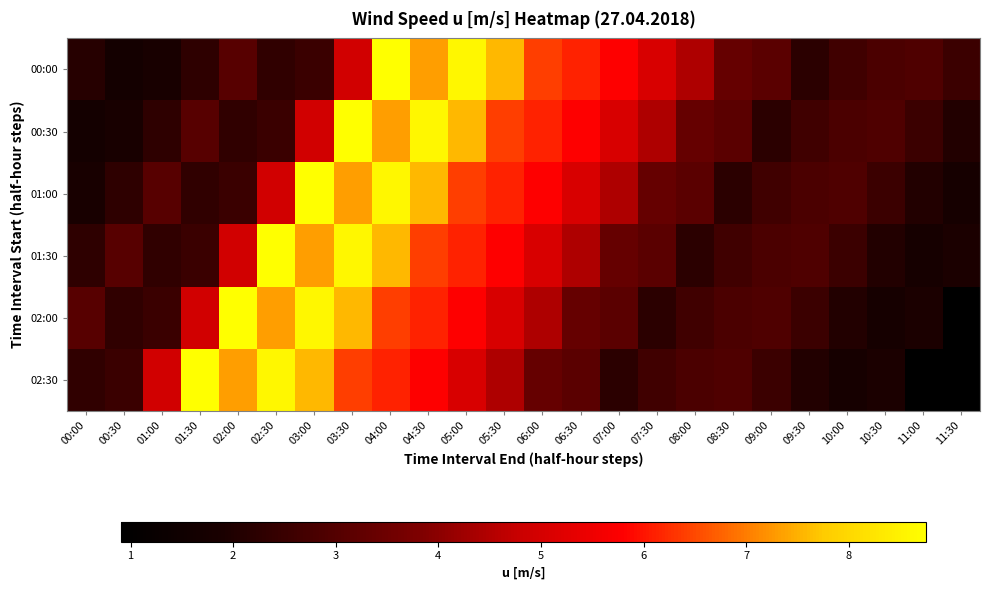

Reading left to right, extract all data points from this chart.

00:00: 00:00=2.1	00:30=1.7	01:00=1.8	01:30=2.3	02:00=3.1	02:30=2.3	03:00=2.5	03:30=4.9	04:00=8.8	04:30=7.3	05:00=8.6	05:30=7.6	06:00=6.4	06:30=6.1	07:00=5.8	07:30=5.0	08:00=4.4	08:30=3.3	09:00=3.1	09:30=2.3	10:00=2.6	10:30=2.8	11:00=2.9	11:30=2.5
00:30: 00:00=1.7	00:30=1.8	01:00=2.3	01:30=3.1	02:00=2.3	02:30=2.5	03:00=4.9	03:30=8.8	04:00=7.3	04:30=8.6	05:00=7.6	05:30=6.4	06:00=6.1	06:30=5.8	07:00=5.0	07:30=4.4	08:00=3.3	08:30=3.1	09:00=2.3	09:30=2.6	10:00=2.8	10:30=2.9	11:00=2.5	11:30=2.1
01:00: 00:00=1.8	00:30=2.3	01:00=3.1	01:30=2.3	02:00=2.5	02:30=4.9	03:00=8.8	03:30=7.3	04:00=8.6	04:30=7.6	05:00=6.4	05:30=6.1	06:00=5.8	06:30=5.0	07:00=4.4	07:30=3.3	08:00=3.1	08:30=2.3	09:00=2.6	09:30=2.8	10:00=2.9	10:30=2.5	11:00=2.1	11:30=1.8
01:30: 00:00=2.3	00:30=3.1	01:00=2.3	01:30=2.5	02:00=4.9	02:30=8.8	03:00=7.3	03:30=8.6	04:00=7.6	04:30=6.4	05:00=6.1	05:30=5.8	06:00=5.0	06:30=4.4	07:00=3.3	07:30=3.1	08:00=2.3	08:30=2.6	09:00=2.8	09:30=2.9	10:00=2.5	10:30=2.1	11:00=1.8	11:30=1.9
02:00: 00:00=3.1	00:30=2.3	01:00=2.5	01:30=4.9	02:00=8.8	02:30=7.3	03:00=8.6	03:30=7.6	04:00=6.4	04:30=6.1	05:00=5.8	05:30=5.0	06:00=4.4	06:30=3.3	07:00=3.1	07:30=2.3	08:00=2.6	08:30=2.8	09:00=2.9	09:30=2.5	10:00=2.1	10:30=1.8	11:00=1.9	11:30=0.9
02:30: 00:00=2.3	00:30=2.5	01:00=4.9	01:30=8.8	02:00=7.3	02:30=8.6	03:00=7.6	03:30=6.4	04:00=6.1	04:30=5.8	05:00=5.0	05:30=4.4	06:00=3.3	06:30=3.1	07:00=2.3	07:30=2.6	08:00=2.8	08:30=2.9	09:00=2.5	09:30=2.1	10:00=1.8	10:30=1.9	11:00=0.9	11:30=0.9